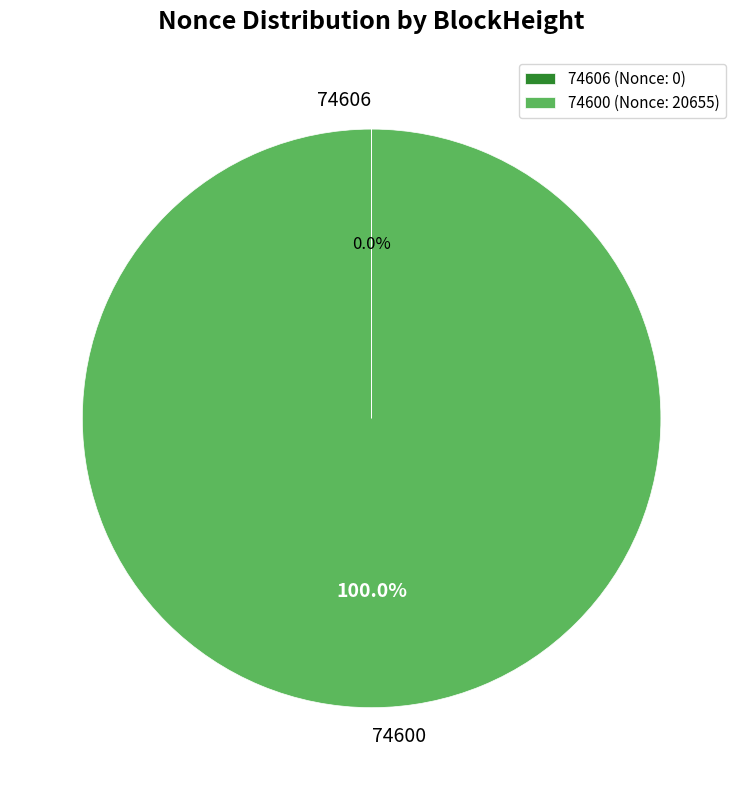

Is 74600 the majority of the pie?

Yes